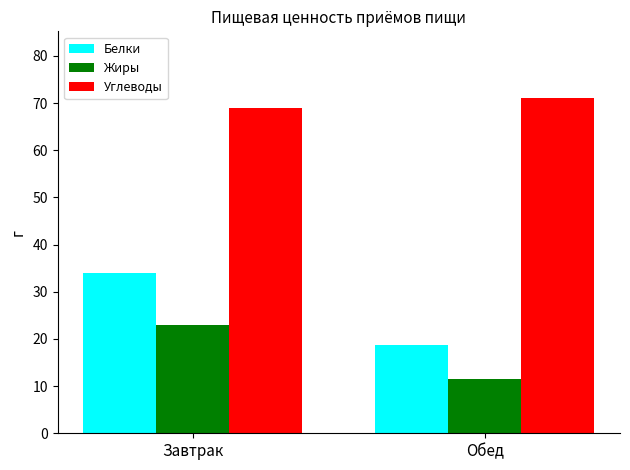

List the series in order of their peak value, lowest first.

Жиры, Белки, Углеводы